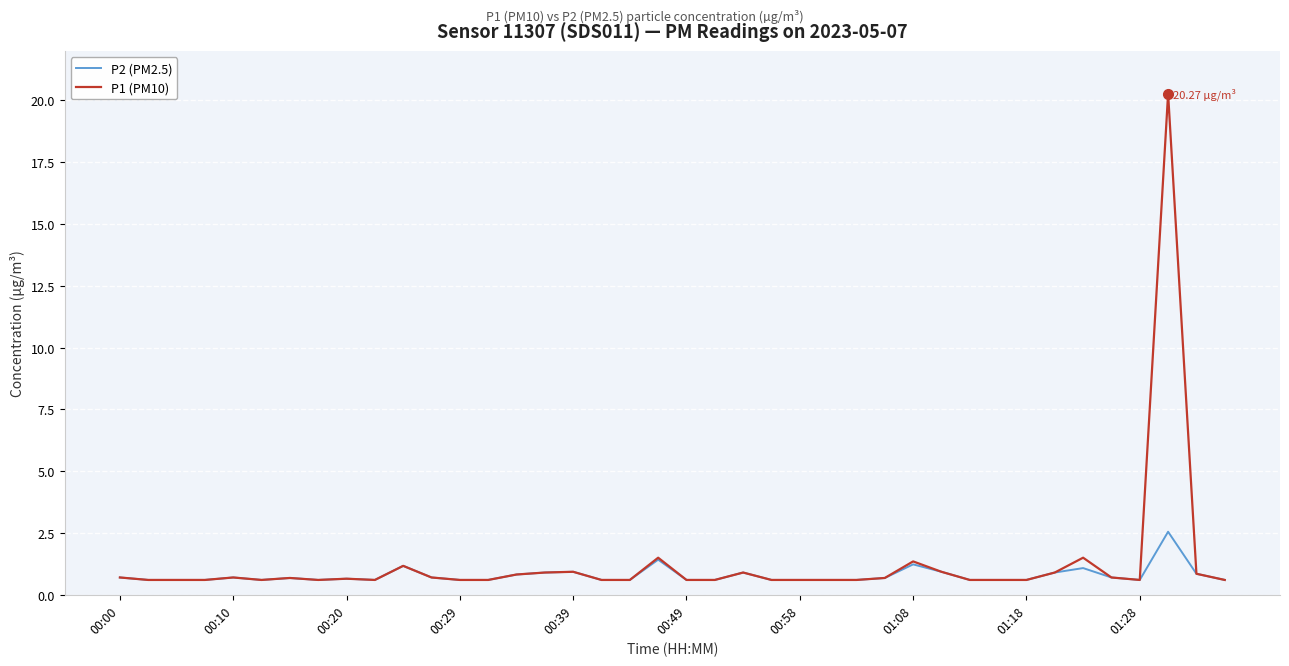

Rank the series by their maximum value, from highest to lowest.

P1 (PM10), P2 (PM2.5)